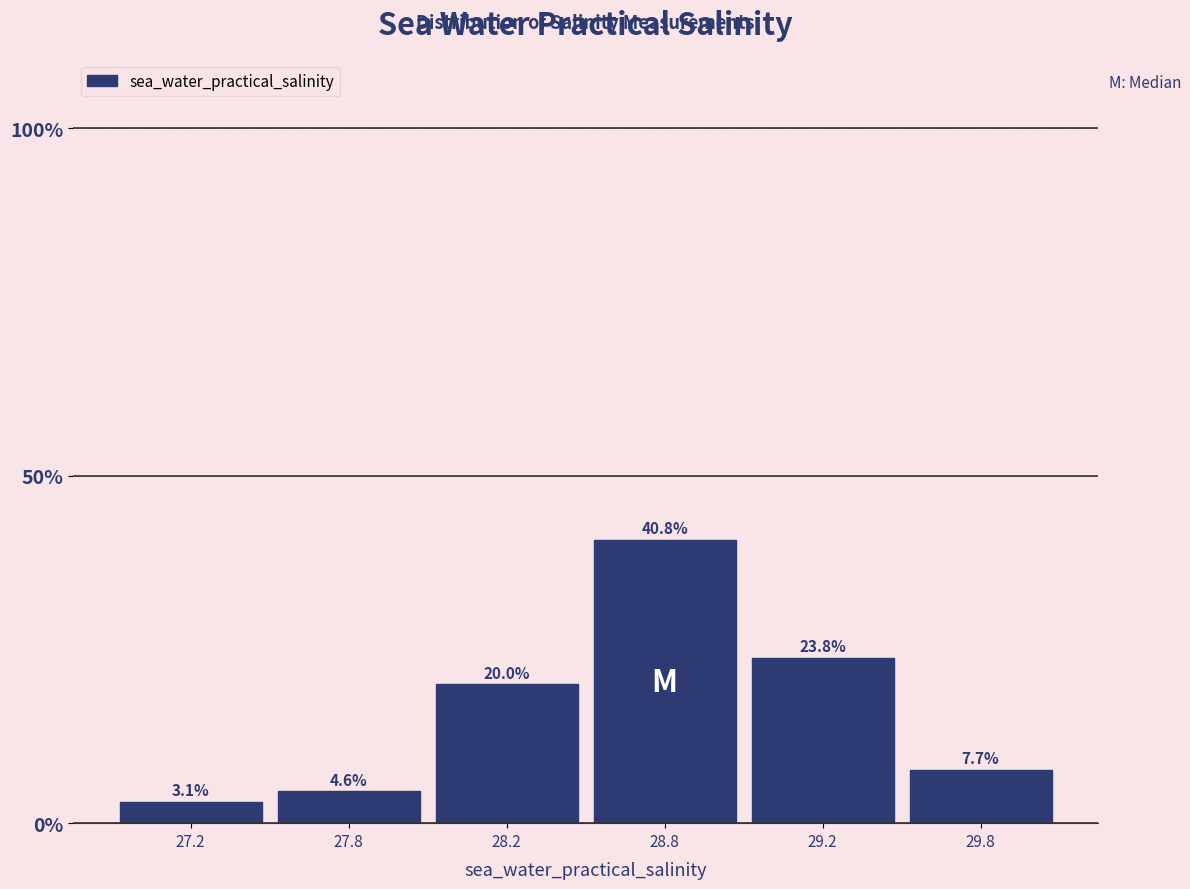

Reading left to right, extract all data points from this chart.

3.1	4.6	20.0	40.8	23.8	7.7